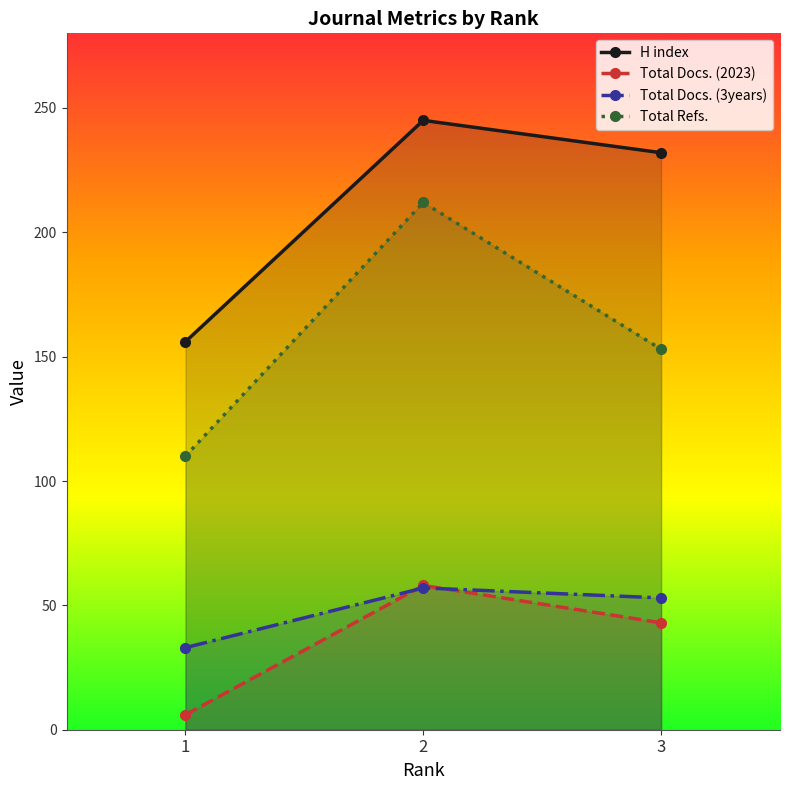

What is the difference between the maximum and minimum values in the H index series?

89